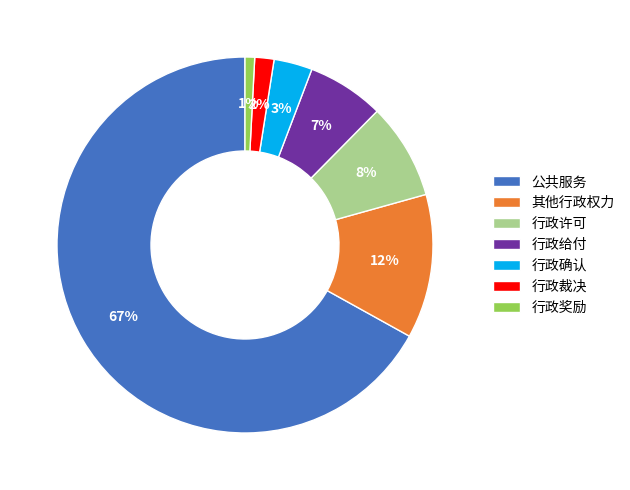

How many slices are in this pie chart?

7